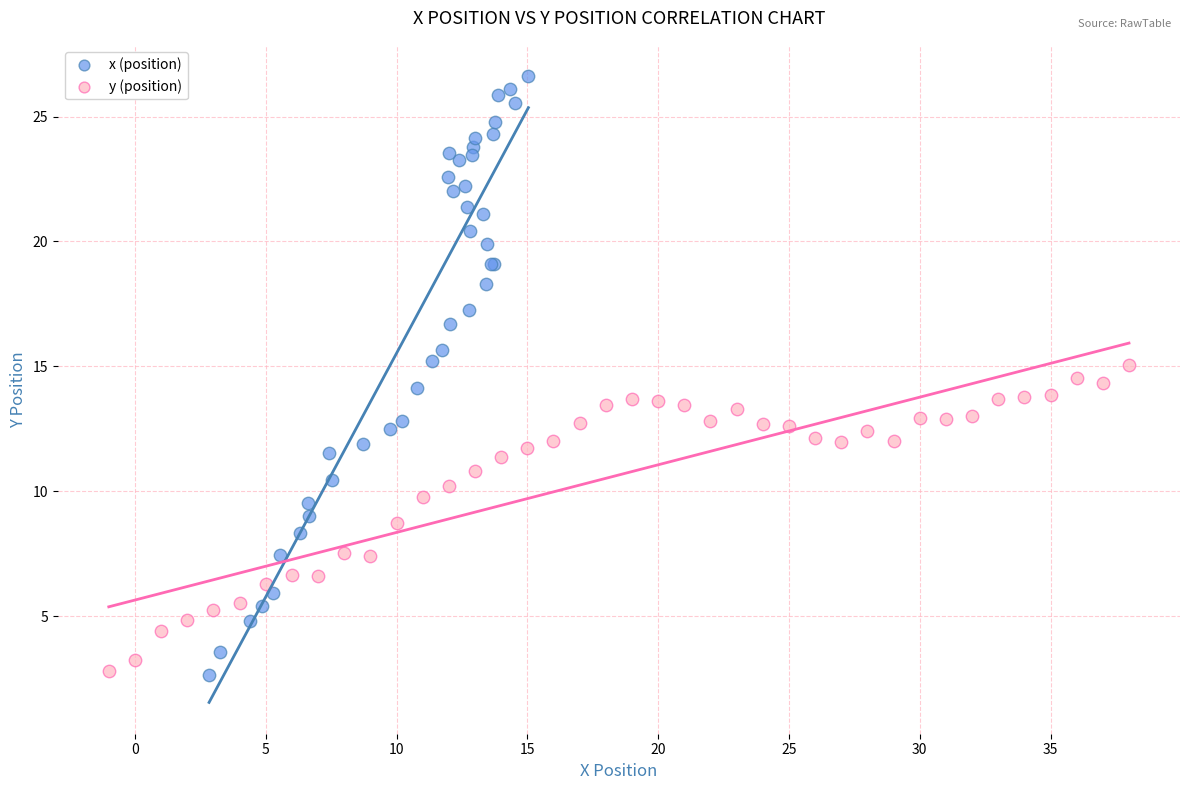

Which series has the largest Y range (max minus min)?

x (position)